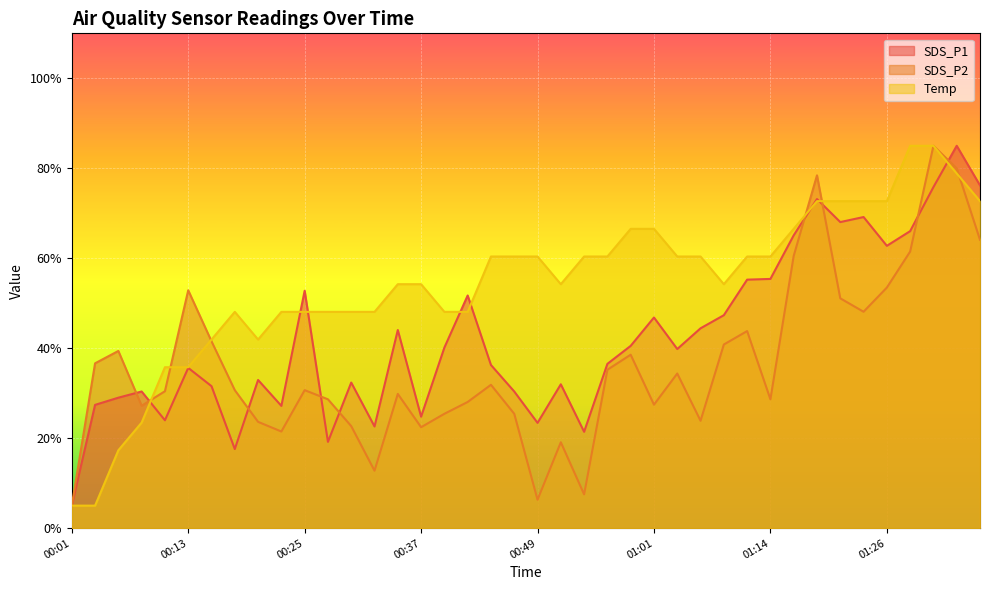

Reading left to right, transcribe all the data shown in this chart.

SDS_P1: 5.0	27.4	29.0	30.4	24.0	35.6	31.6	17.6	32.9	27.2	52.8	19.2	32.4	22.6	44.0	24.8	40.1	51.7	36.3	30.4	23.4	32.0	21.4	36.5	40.5	46.8	39.8	44.4	47.3	55.2	55.4	65.1	73.2	68.0	69.2	62.8	66.0	75.8	85.0	76.2
SDS_P2: 5.0	36.6	39.4	27.2	30.4	52.9	41.5	30.7	23.6	21.5	30.7	28.6	22.7	12.8	29.8	22.4	25.4	28.0	31.9	25.4	6.3	19.1	7.5	35.2	38.6	27.4	34.4	23.9	40.8	43.8	28.6	60.5	78.4	51.1	48.1	53.5	61.5	85.0	80.0	64.1
Temp: 5.0	5.0	17.3	23.5	35.8	35.8	41.9	48.1	41.9	48.1	48.1	48.1	48.1	48.1	54.2	54.2	48.1	48.1	60.4	60.4	60.4	54.2	60.4	60.4	66.5	66.5	60.4	60.4	54.2	60.4	60.4	66.5	72.7	72.7	72.7	72.7	85.0	85.0	78.8	72.7